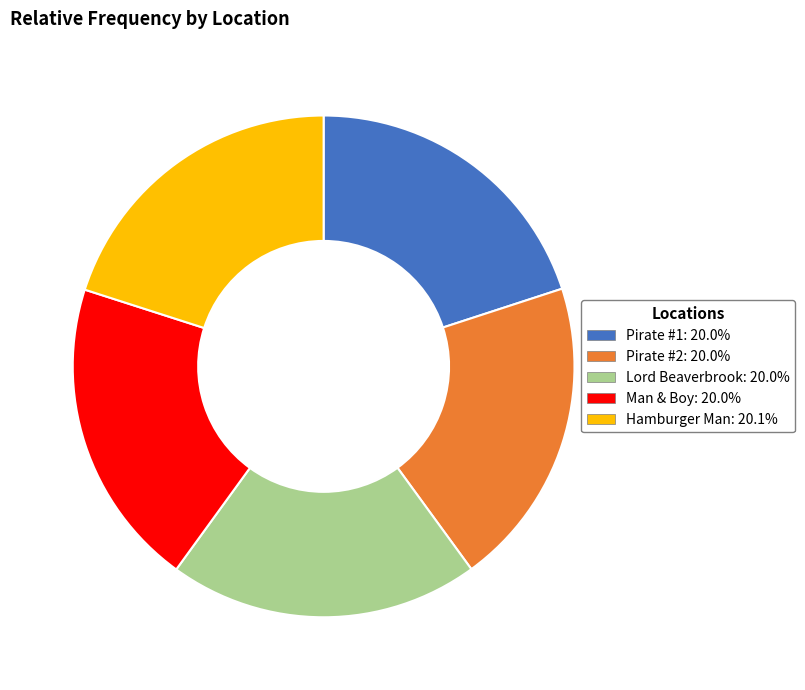

Is the sum of Man & Boy and Pirate #2 greater than half?

No